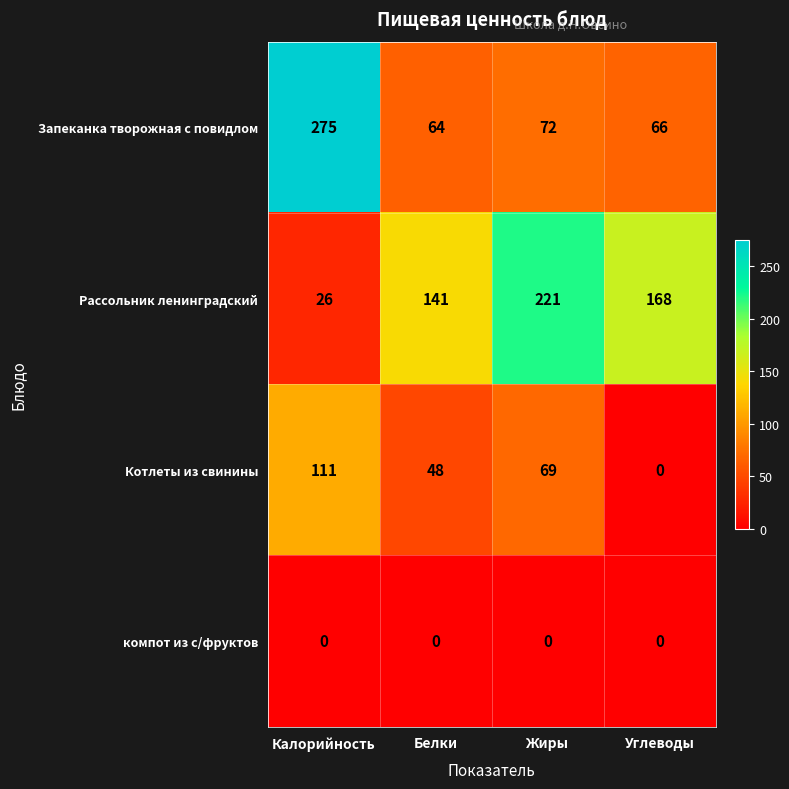

How many data points does each series have?

4